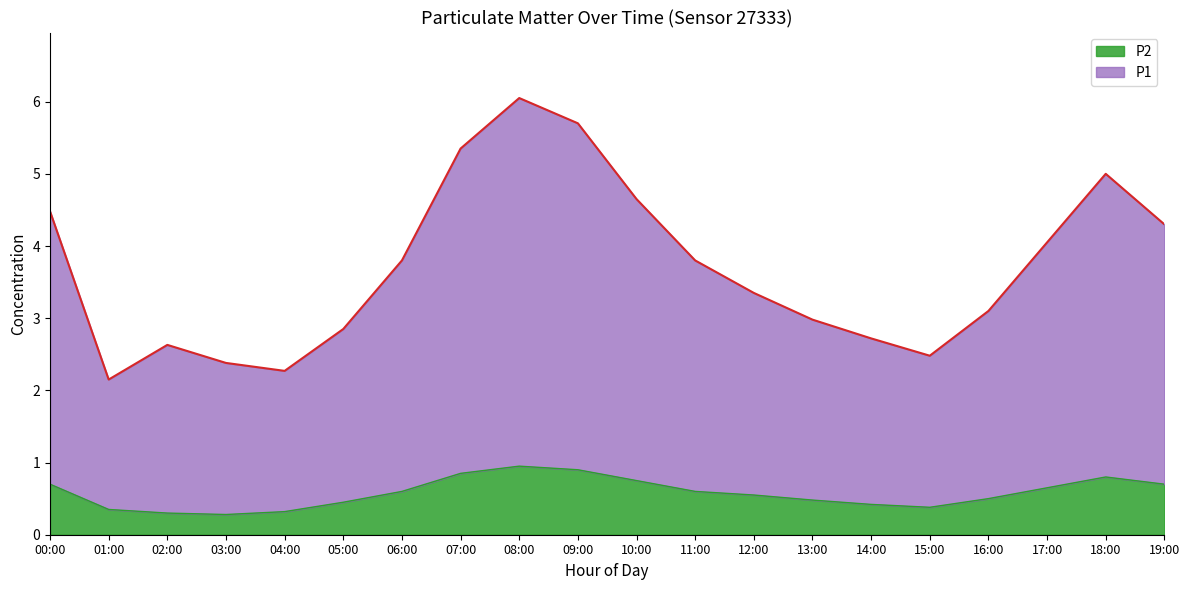

What is the difference between the second highest and minimum values in the P1 series?

3.6